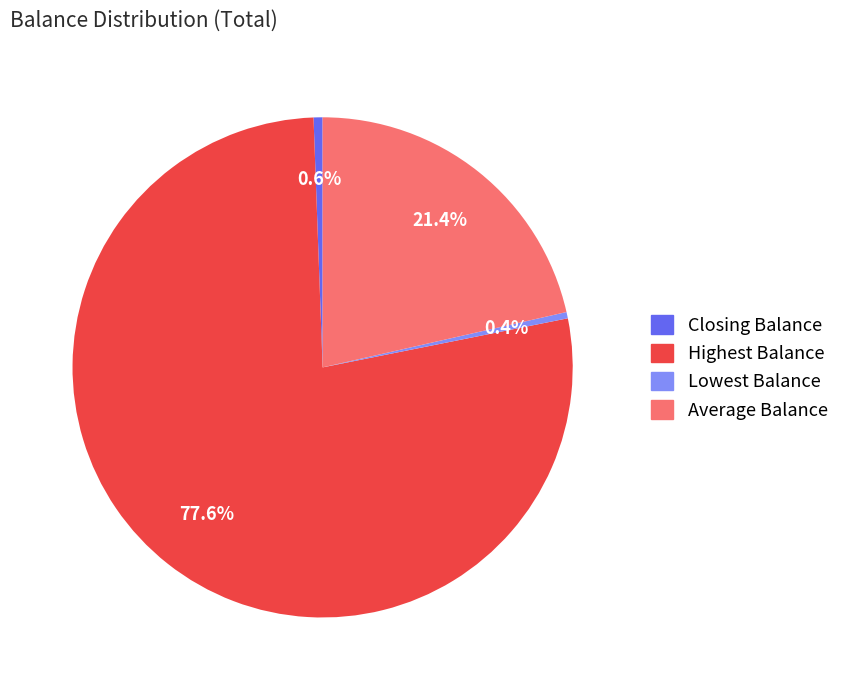

Does Lowest Balance account for over 50% of the chart?

No